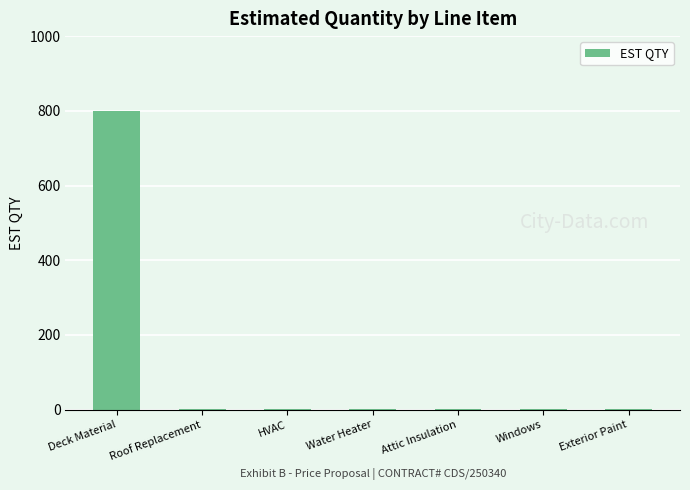

Which has a higher value, Windows or Deck Material?

Deck Material